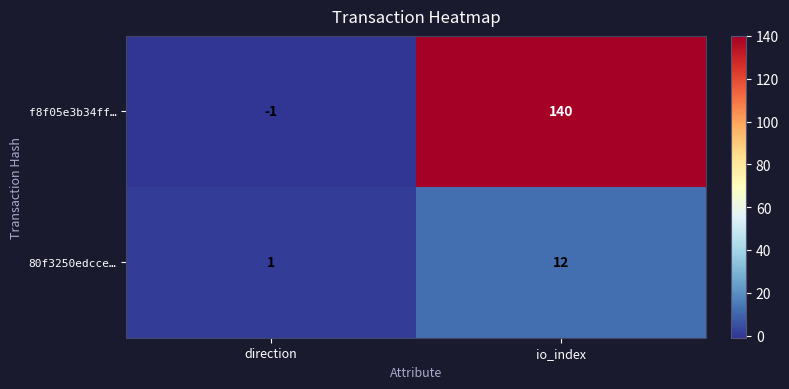

The value of f8f05e3b34ff… at io_index is 212. True or false?

False